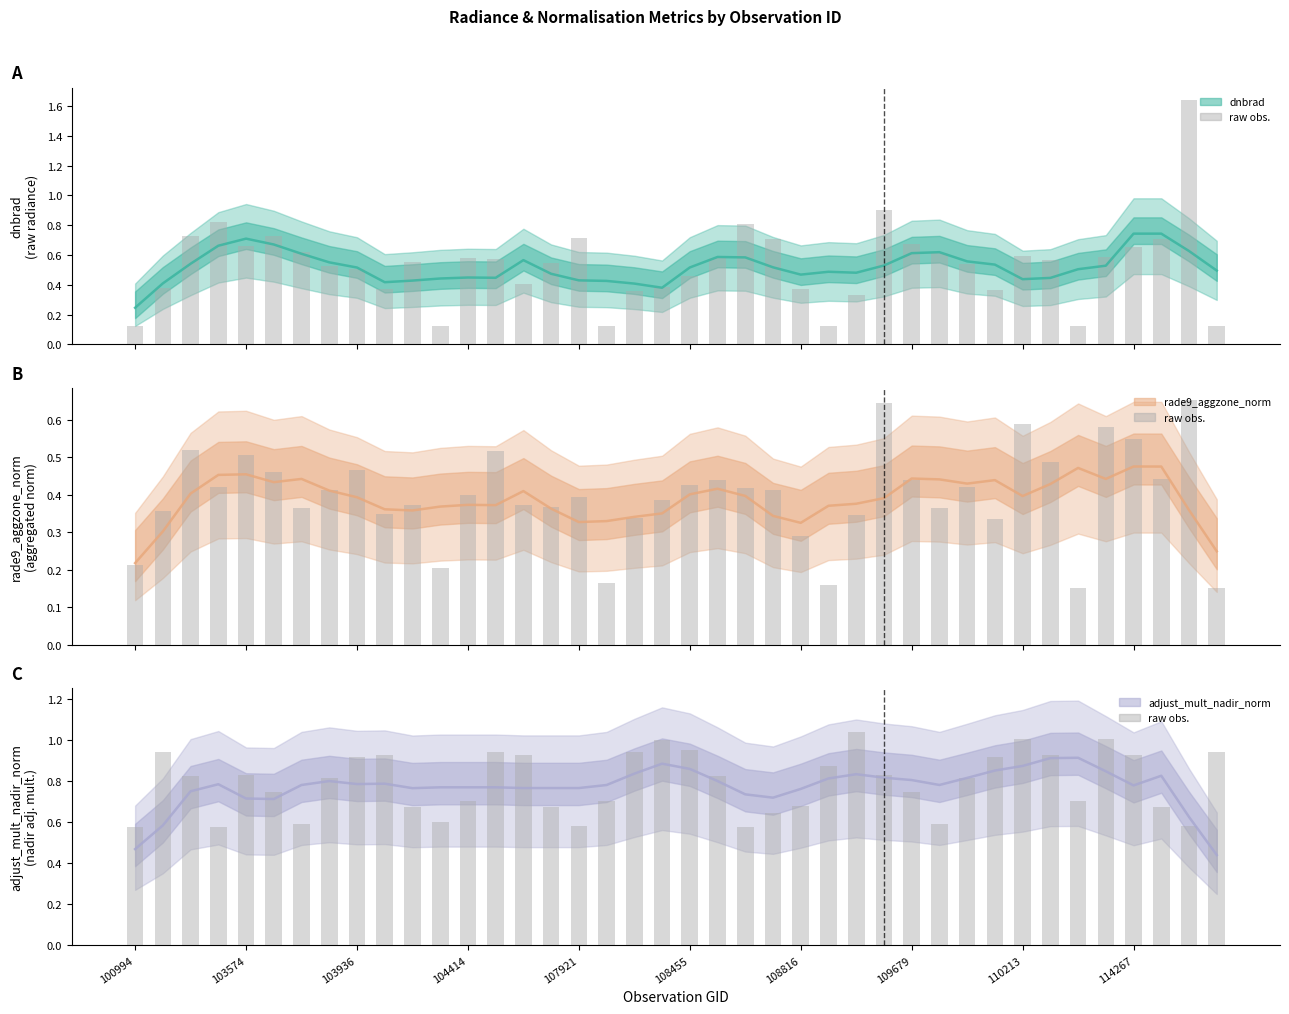

Are the bars horizontal?

No